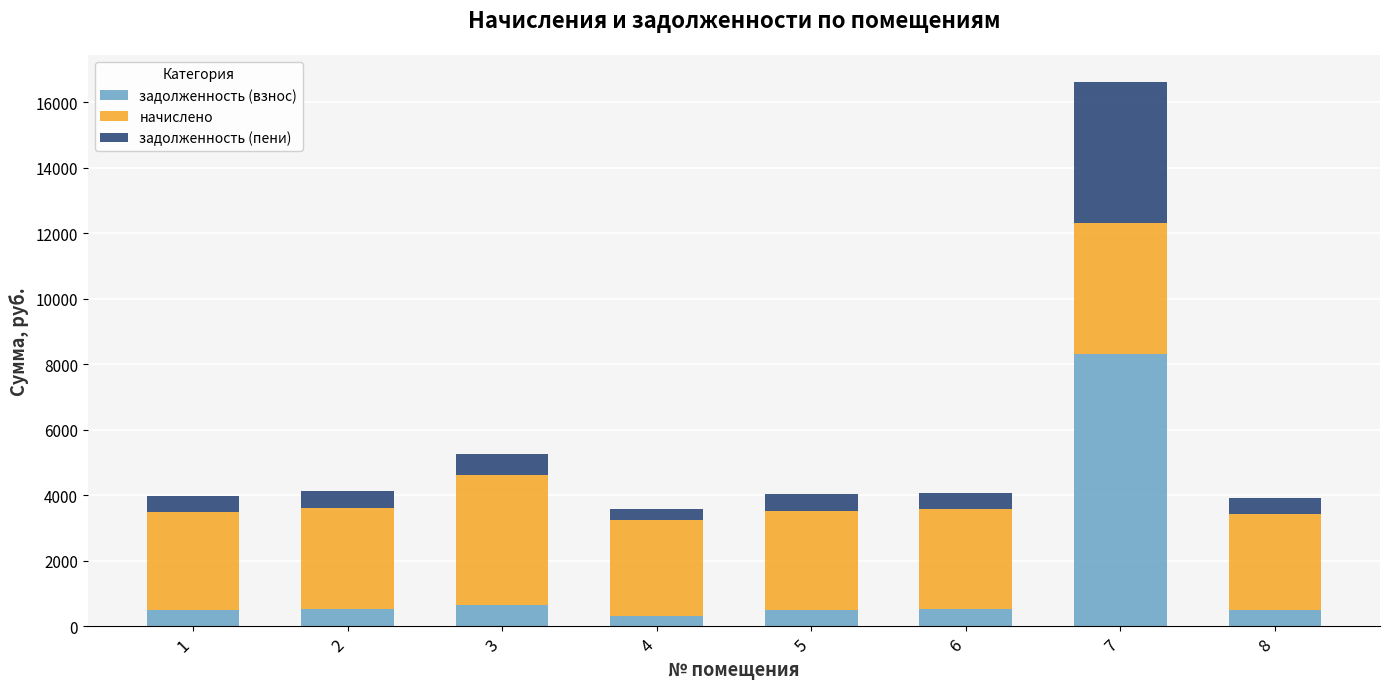

Are the bars horizontal?

No